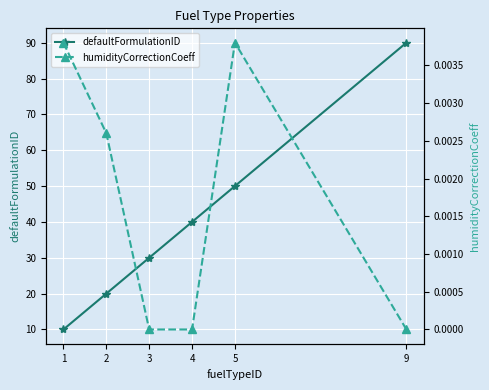

True or false: defaultFormulationID has a value of 15.5 at 4.

False